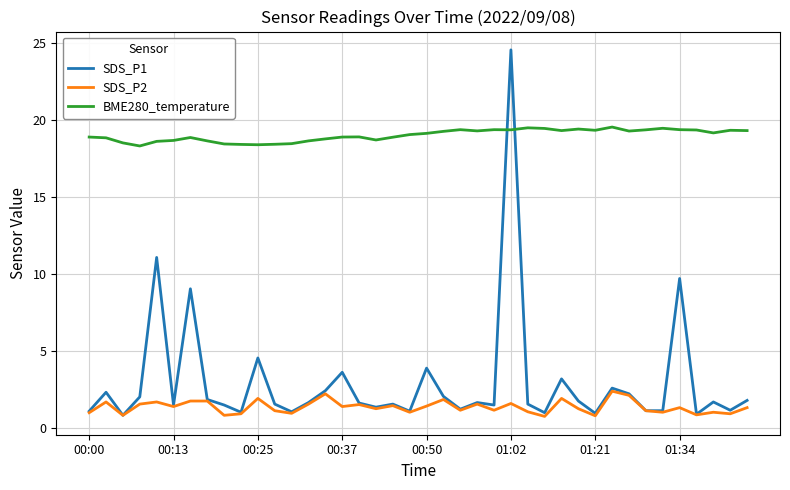

Rank the series by their maximum value, from highest to lowest.

SDS_P1, BME280_temperature, SDS_P2